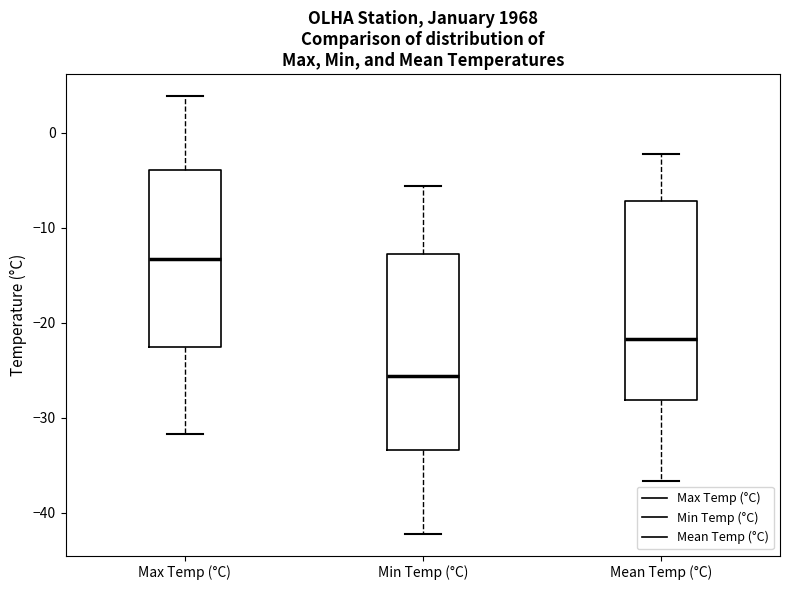

Which box has the highest median line?

Max Temp (°C)